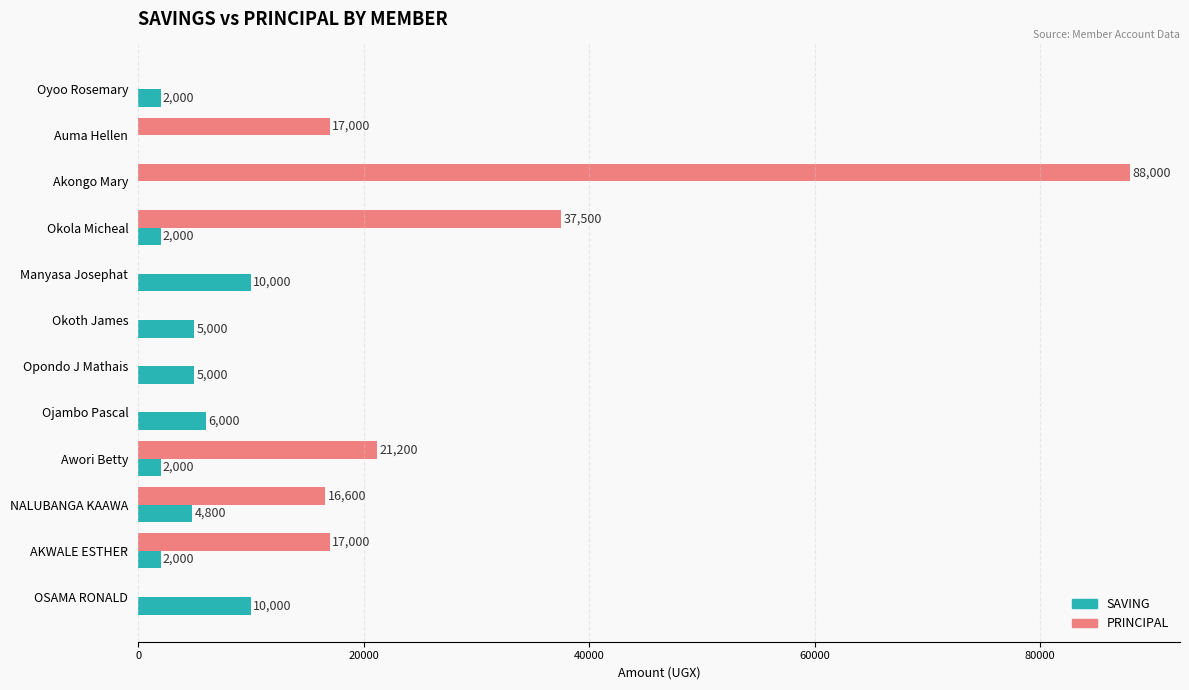

Which series changed the most between Auma Hellen and OSAMA RONALD?

PRINCIPAL